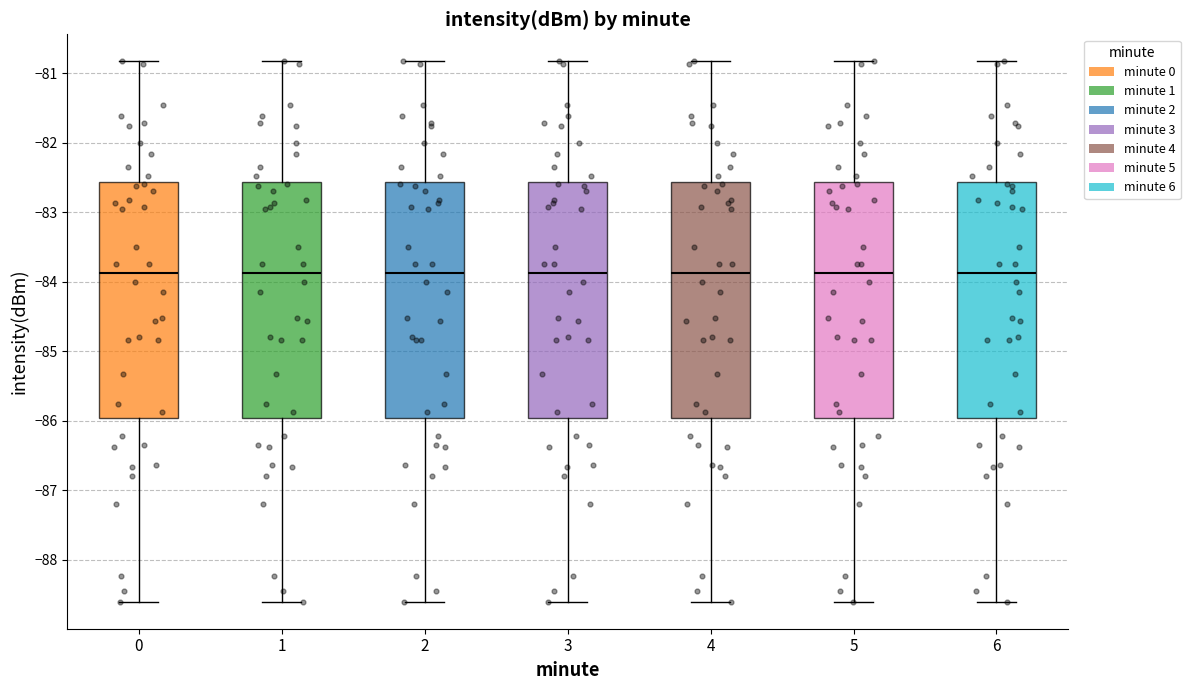

Reading left to right, read every box against the y-axis: the position of its median line, the range the box covers, and the ends of its whiskers. The values are not printed on the chart, so give them approximately, as read against the axis.

0: median -83.9, box -86.0 to -82.6, whiskers -88.6 to -80.8
1: median -83.9, box -86.0 to -82.6, whiskers -88.6 to -80.8
2: median -83.9, box -86.0 to -82.6, whiskers -88.6 to -80.8
3: median -83.9, box -86.0 to -82.6, whiskers -88.6 to -80.8
4: median -83.9, box -86.0 to -82.6, whiskers -88.6 to -80.8
5: median -83.9, box -86.0 to -82.6, whiskers -88.6 to -80.8
6: median -83.9, box -86.0 to -82.6, whiskers -88.6 to -80.8